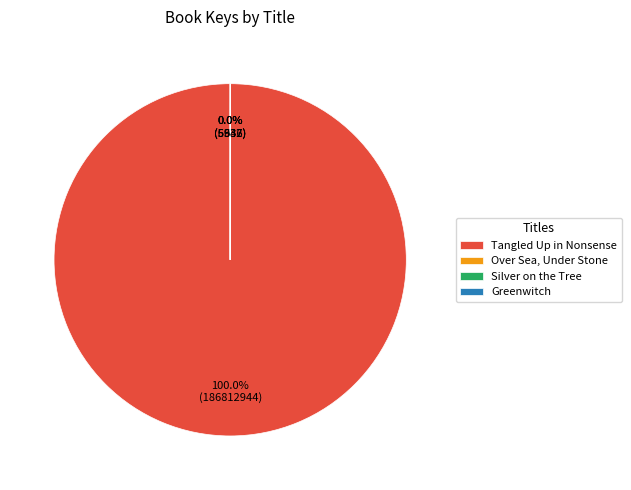

To the nearest percent, what is the difference between the Over Sea, Under Stone and Tangled Up in Nonsense slice percentages?

100%